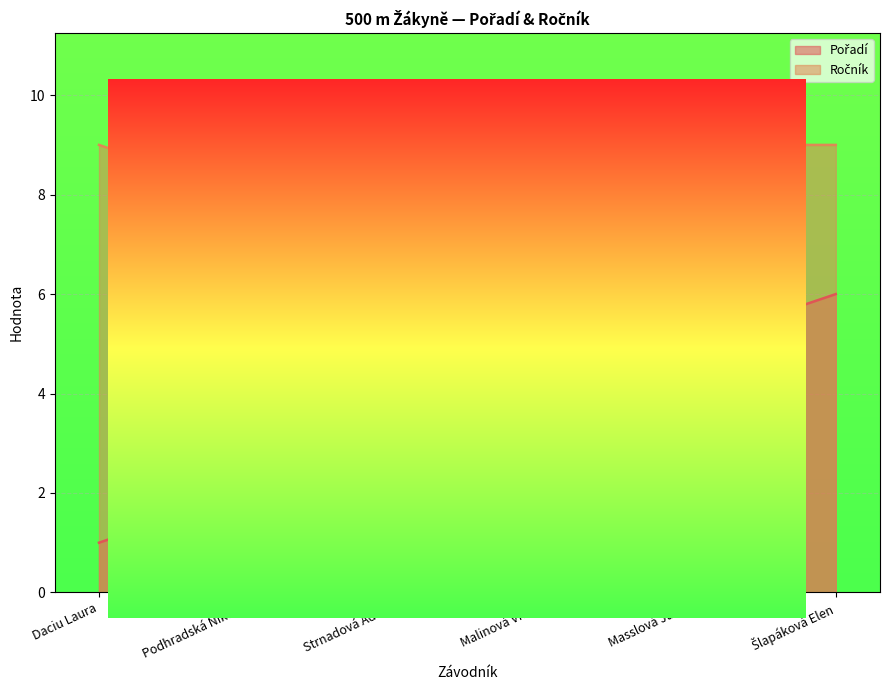

What are all the series names shown in the legend?

Pořadí, Ročník